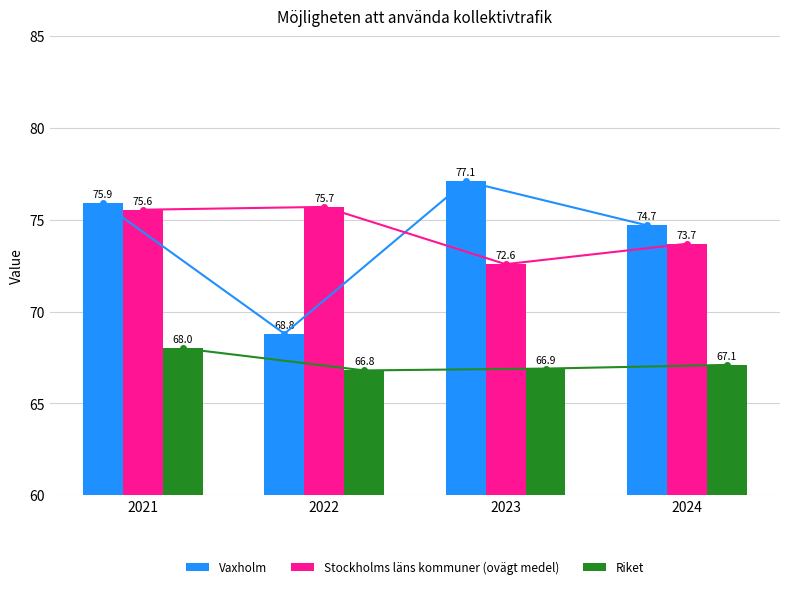

What are all the series names shown in the legend?

Vaxholm, Stockholms läns kommuner (ovägt medel), Riket